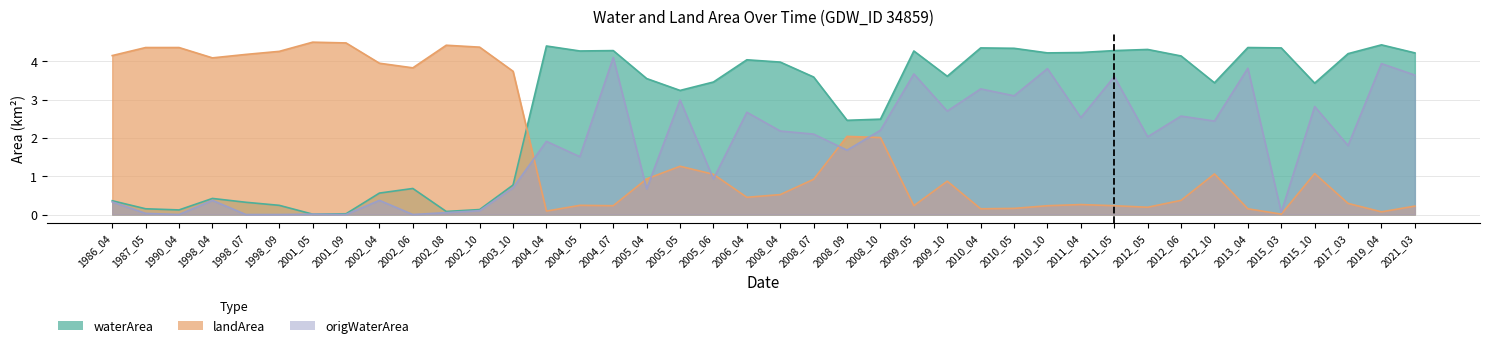

After their last crossing, which series has the higher values: waterArea or landArea?

waterArea